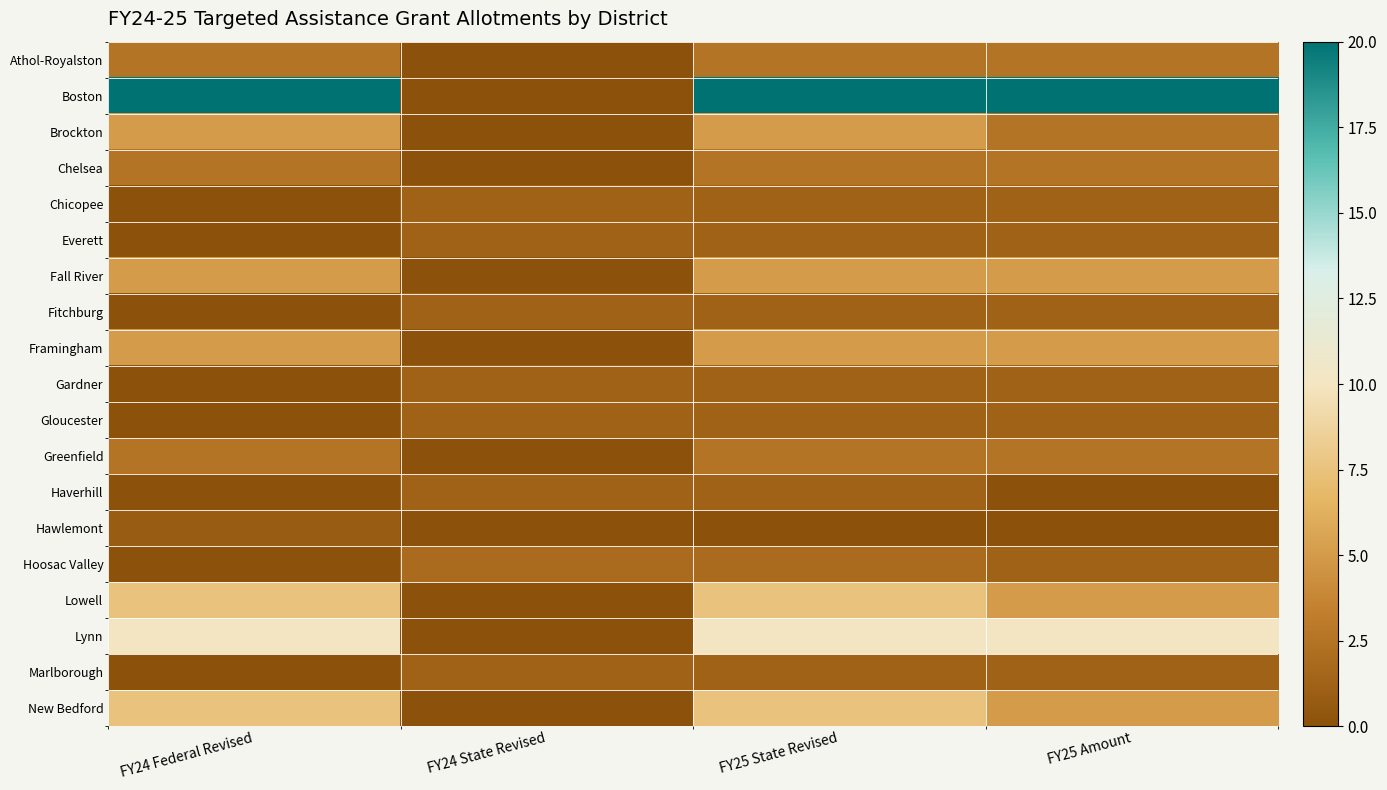

Reading left to right, what are all the values shown in this chart?

Athol-Royalston: FY24 Federal Revised=2.5	FY24 State Revised=0.0	FY25 State Revised=2.5	FY25 Amount=2.5
Boston: FY24 Federal Revised=20.0	FY24 State Revised=0.0	FY25 State Revised=20.0	FY25 Amount=20.0
Brockton: FY24 Federal Revised=5.0	FY24 State Revised=0.0	FY25 State Revised=5.0	FY25 Amount=2.5
Chelsea: FY24 Federal Revised=2.5	FY24 State Revised=0.0	FY25 State Revised=2.5	FY25 Amount=2.5
Chicopee: FY24 Federal Revised=0.0	FY24 State Revised=1.2	FY25 State Revised=1.2	FY25 Amount=1.2
Everett: FY24 Federal Revised=0.0	FY24 State Revised=1.2	FY25 State Revised=1.2	FY25 Amount=1.2
Fall River: FY24 Federal Revised=5.0	FY24 State Revised=0.0	FY25 State Revised=5.0	FY25 Amount=5.0
Fitchburg: FY24 Federal Revised=0.0	FY24 State Revised=1.2	FY25 State Revised=1.2	FY25 Amount=1.2
Framingham: FY24 Federal Revised=5.0	FY24 State Revised=0.0	FY25 State Revised=5.0	FY25 Amount=5.0
Gardner: FY24 Federal Revised=0.0	FY24 State Revised=1.2	FY25 State Revised=1.2	FY25 Amount=1.2
Gloucester: FY24 Federal Revised=0.0	FY24 State Revised=1.2	FY25 State Revised=1.2	FY25 Amount=1.2
Greenfield: FY24 Federal Revised=2.5	FY24 State Revised=0.0	FY25 State Revised=2.5	FY25 Amount=2.5
Haverhill: FY24 Federal Revised=0.0	FY24 State Revised=1.2	FY25 State Revised=1.2	FY25 Amount=0.0
Hawlemont: FY24 Federal Revised=0.9	FY24 State Revised=0.0	FY25 State Revised=0.0	FY25 Amount=0.0
Hoosac Valley: FY24 Federal Revised=0.0	FY24 State Revised=1.9	FY25 State Revised=1.9	FY25 Amount=1.2
Lowell: FY24 Federal Revised=7.5	FY24 State Revised=0.0	FY25 State Revised=7.5	FY25 Amount=5.0
Lynn: FY24 Federal Revised=10.0	FY24 State Revised=0.0	FY25 State Revised=10.0	FY25 Amount=10.0
Marlborough: FY24 Federal Revised=0.0	FY24 State Revised=1.2	FY25 State Revised=1.2	FY25 Amount=1.2
New Bedford: FY24 Federal Revised=7.5	FY24 State Revised=0.0	FY25 State Revised=7.5	FY25 Amount=5.0